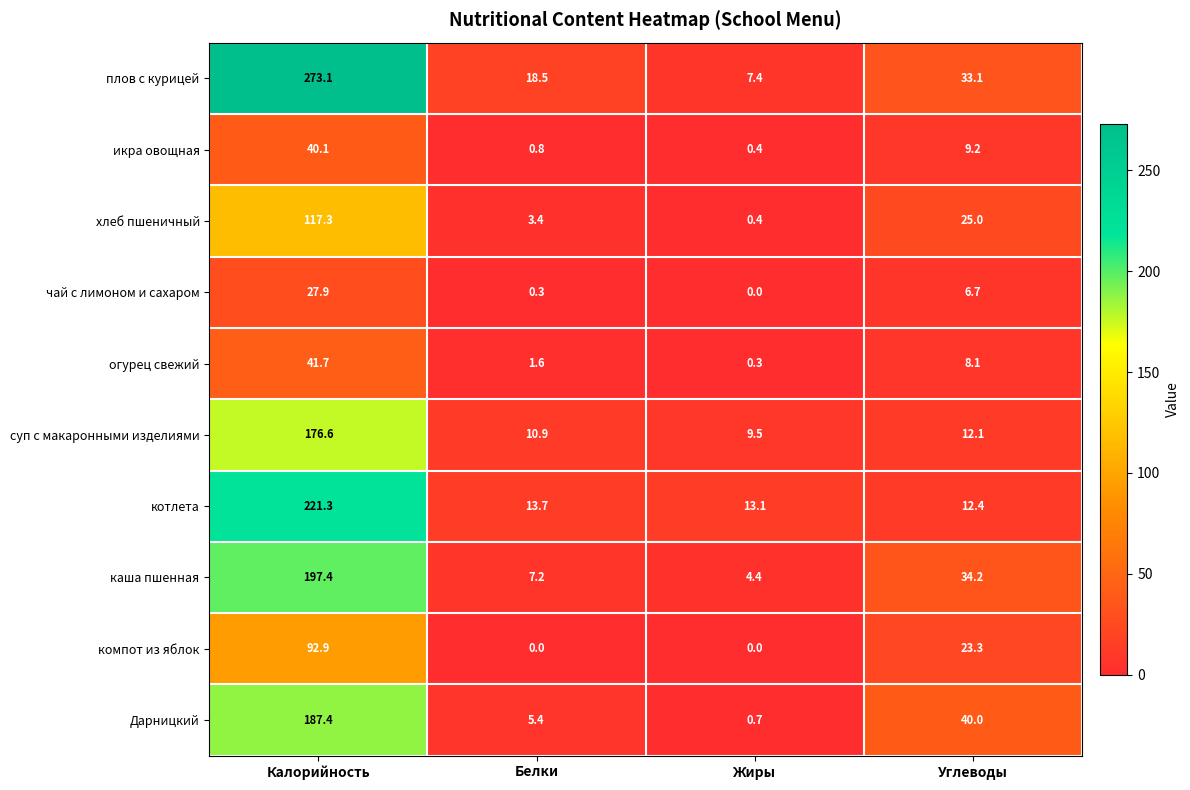

At Белки, list the series in order from largest to smallest.

плов с курицей, котлета, суп с макаронными изделиями, каша пшенная, Дарницкий, хлеб пшеничный, огурец свежий, икра овощная, чай с лимоном и сахаром, компот из яблок